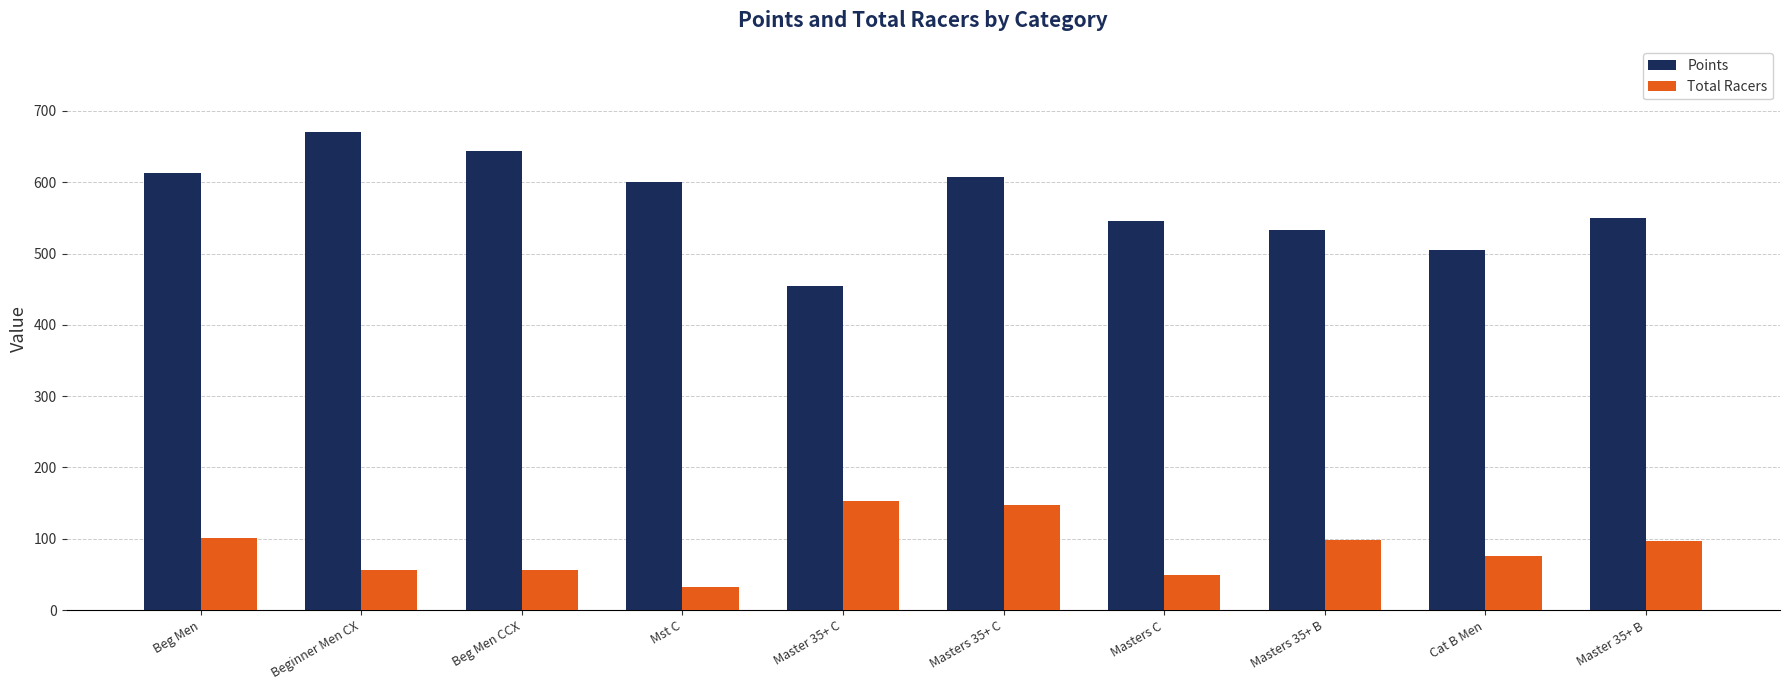

Which category has the lowest value in the Points series?

Master 35+ C